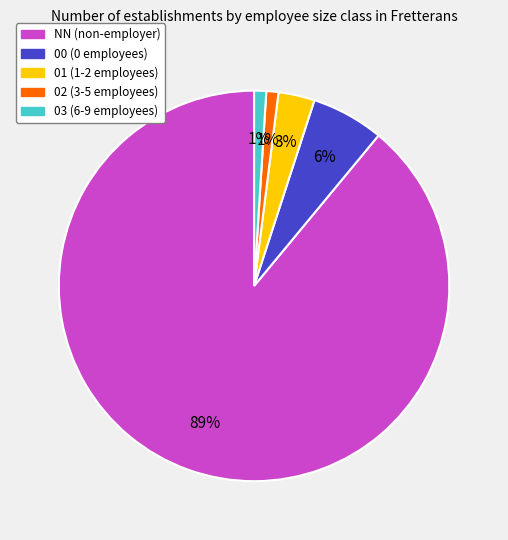

What is the largest slice in the pie chart?

NN